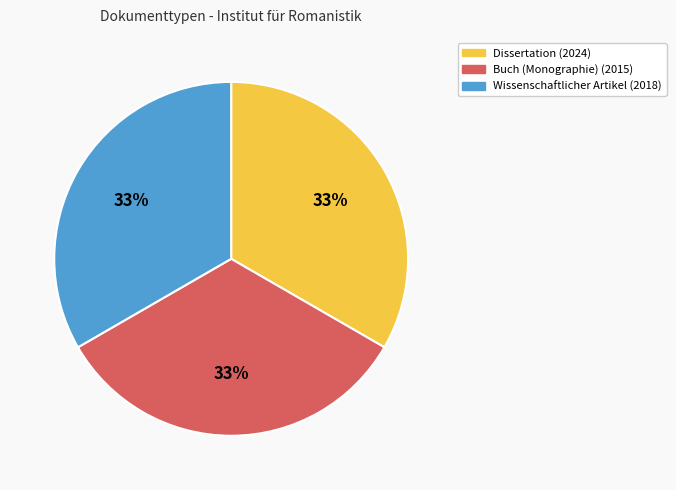

Count the number of slices in the pie.

3